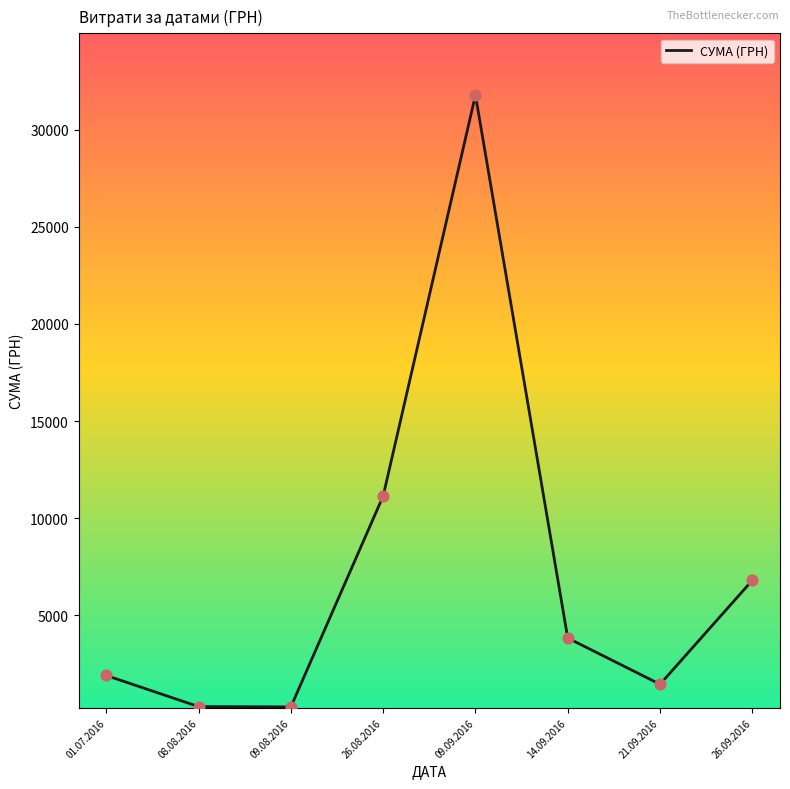

Approximately how many times larger is the value at 26.09.2016 compared to 21.09.2016?

4.7